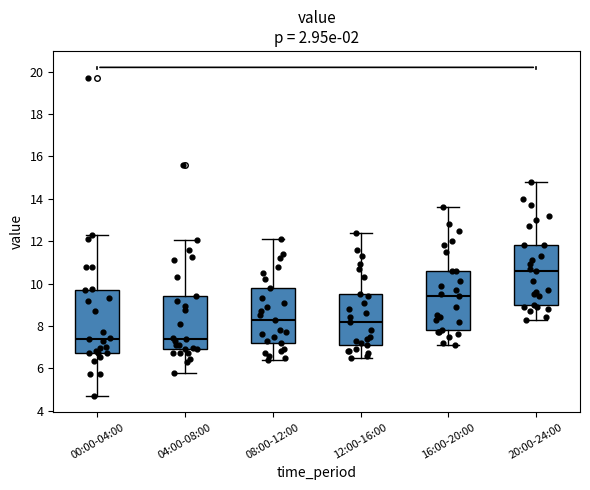

Reading left to right, transcribe this box plot: for each box, give where its median line is, the range the box spans, and where its two whiskers end, as read against the y-axis. The values are not printed on the chart, so give them approximately, as read against the axis.

00:00-04:00: median 7.4, box 6.8 to 9.8, whiskers 4.8 to 12.4
04:00-08:00: median 7.4, box 7.0 to 9.4, whiskers 5.8 to 12.0
08:00-12:00: median 8.4, box 7.2 to 9.8, whiskers 6.4 to 12.2
12:00-16:00: median 8.2, box 7.2 to 9.6, whiskers 6.6 to 12.4
16:00-20:00: median 9.4, box 7.8 to 10.6, whiskers 7.2 to 13.6
20:00-24:00: median 10.6, box 9.0 to 11.8, whiskers 8.4 to 14.8